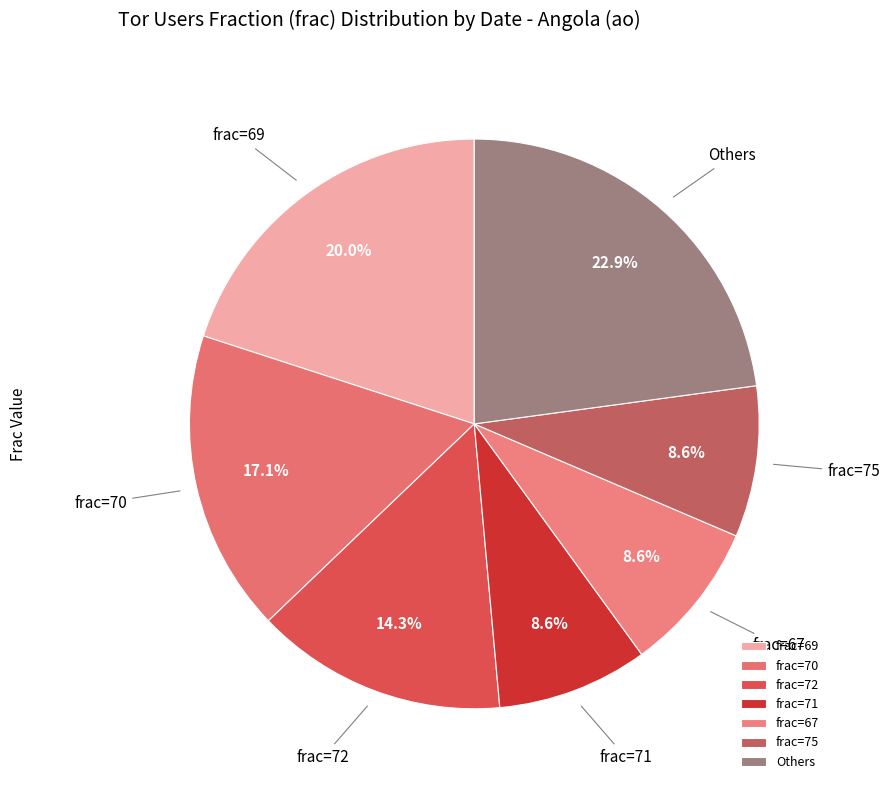

What percentage is NOT represented by frac=72?

85.7%